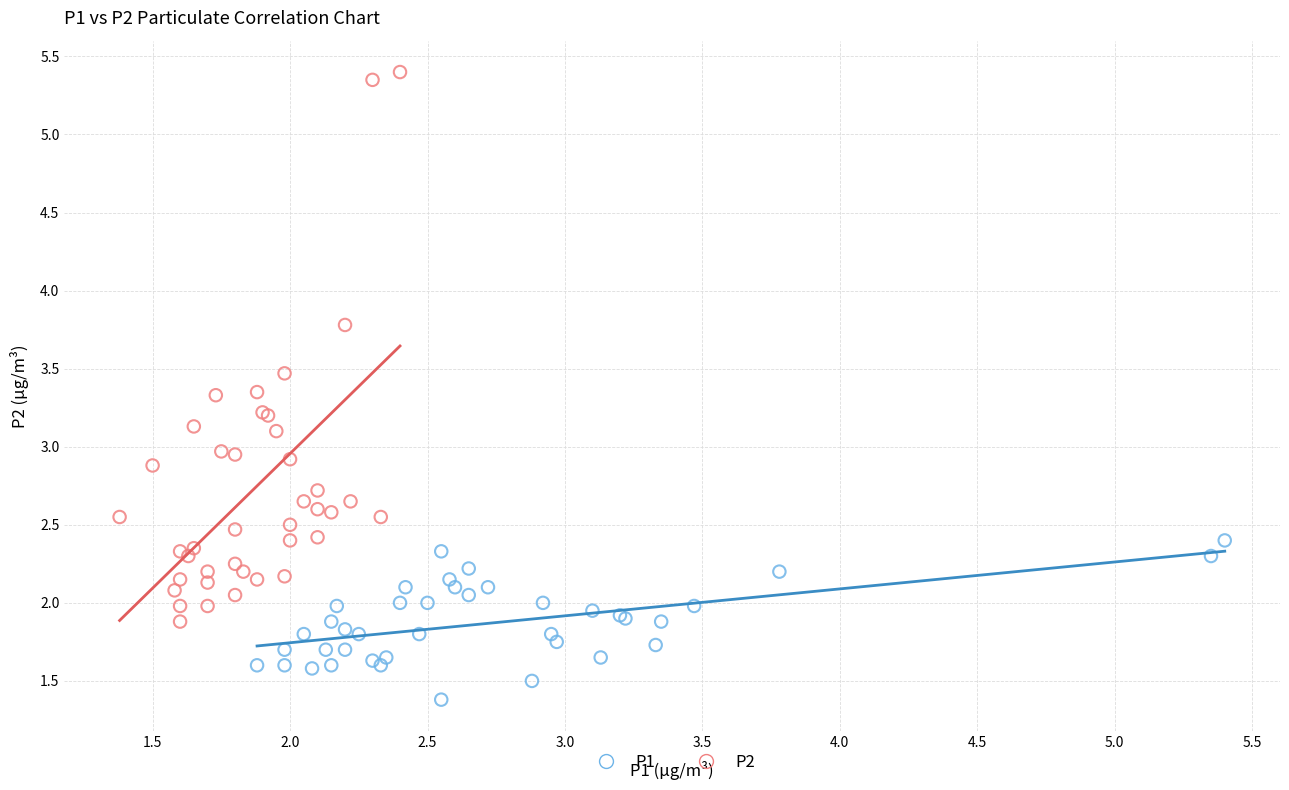

What are all the series names shown in the legend?

P1, P2